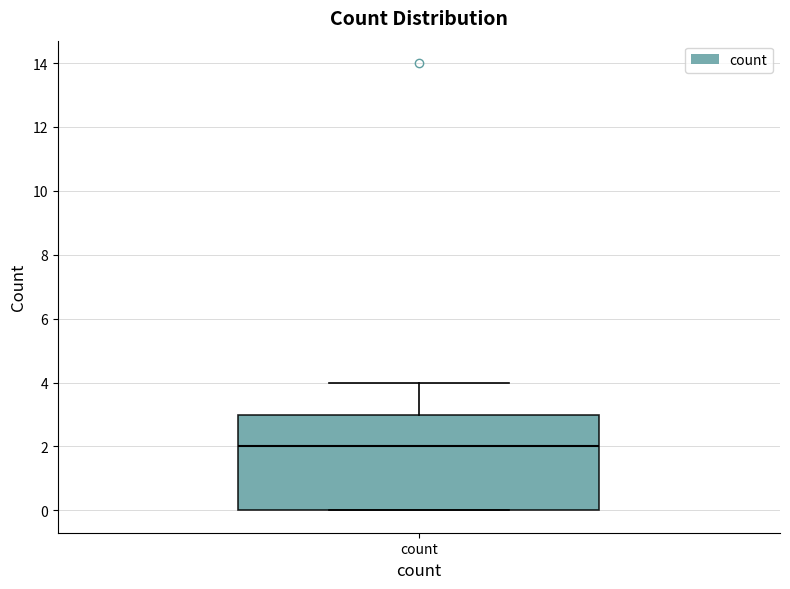

Transcribe this box plot: give where the median line is, the range the box spans, and where the two whiskers end, as read against the y-axis. The values are not printed on the chart, so give them approximately, as read against the axis.

median 2, box 0 to 3, whiskers 0 to 4